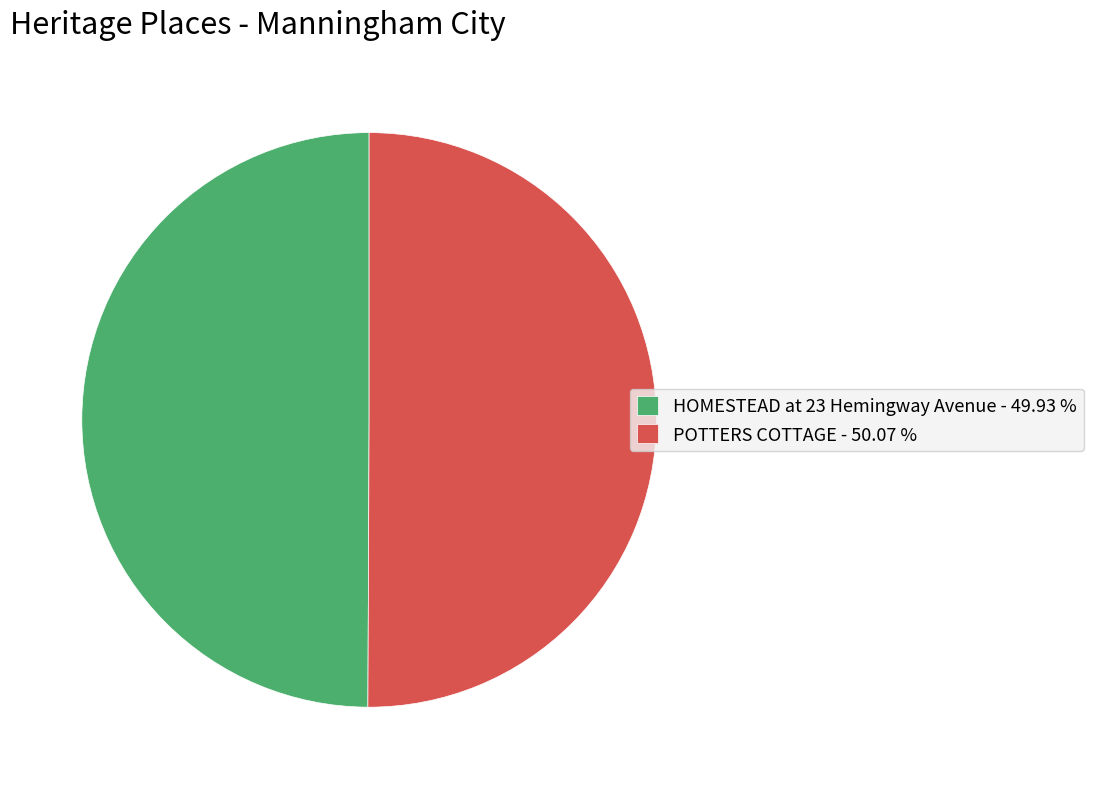

Approximately how many times larger is the value at POTTERS COTTAGE - 50.07 % compared to HOMESTEAD at 23 Hemingway Avenue - 49.93 %?

1.0